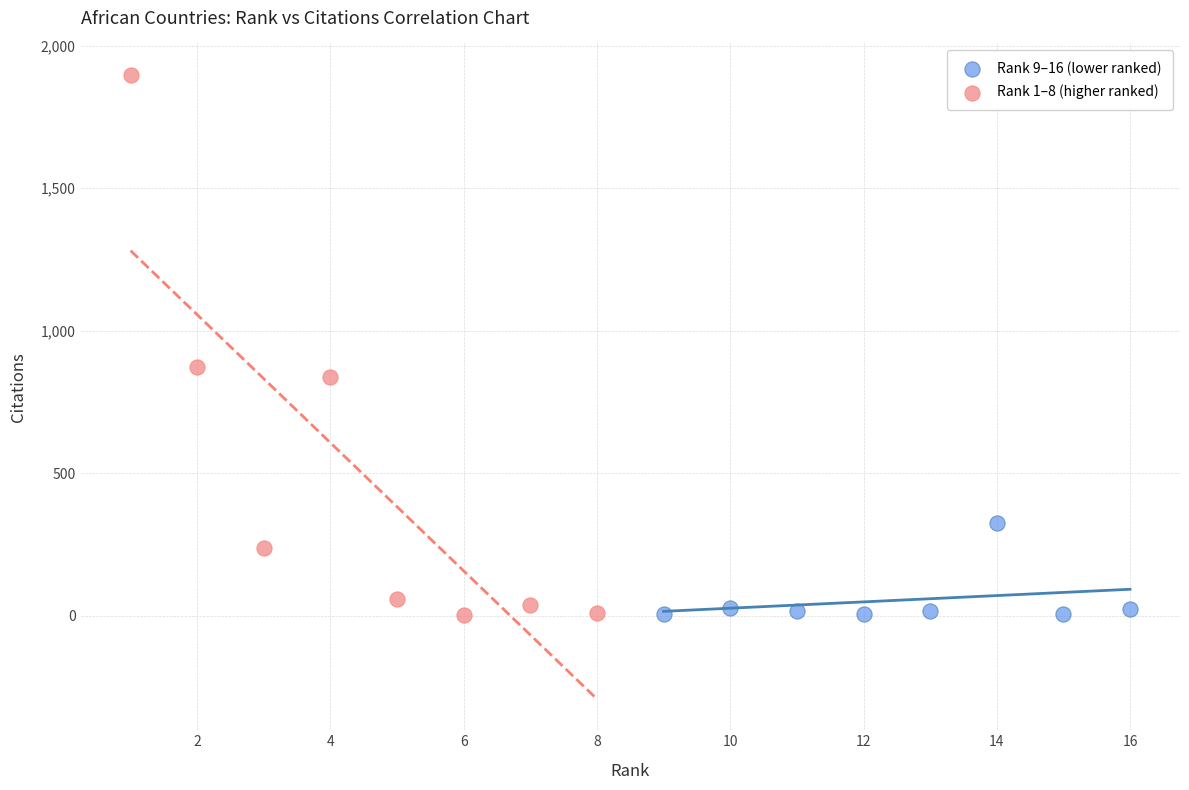

Which series reaches the maximum Y coordinate?

Rank 1–8 (higher ranked)